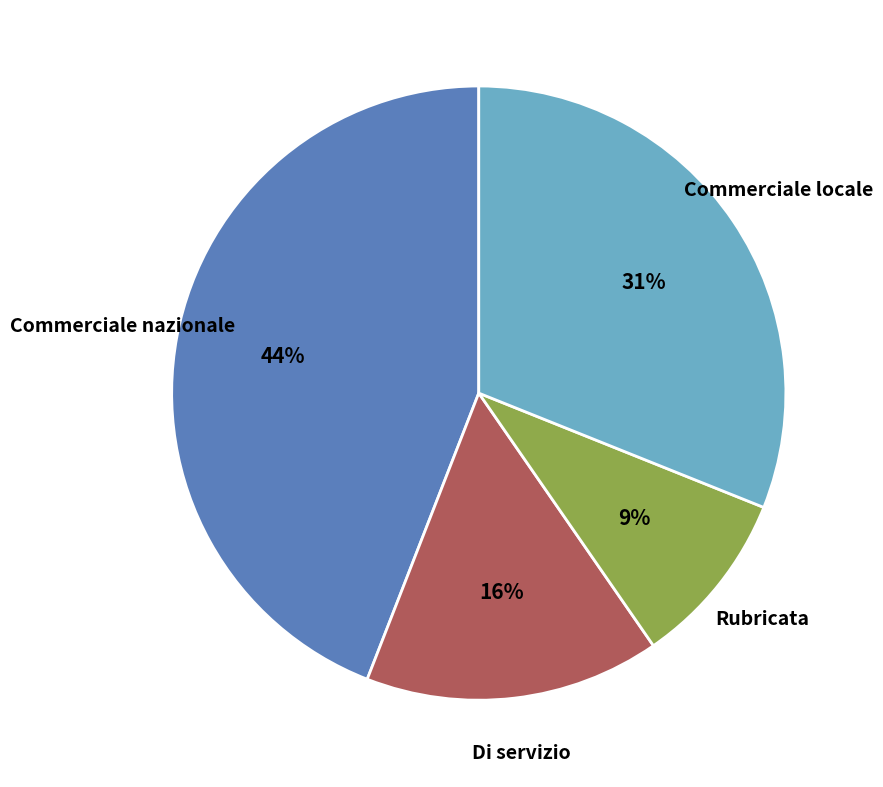

Count the number of slices in the pie.

4